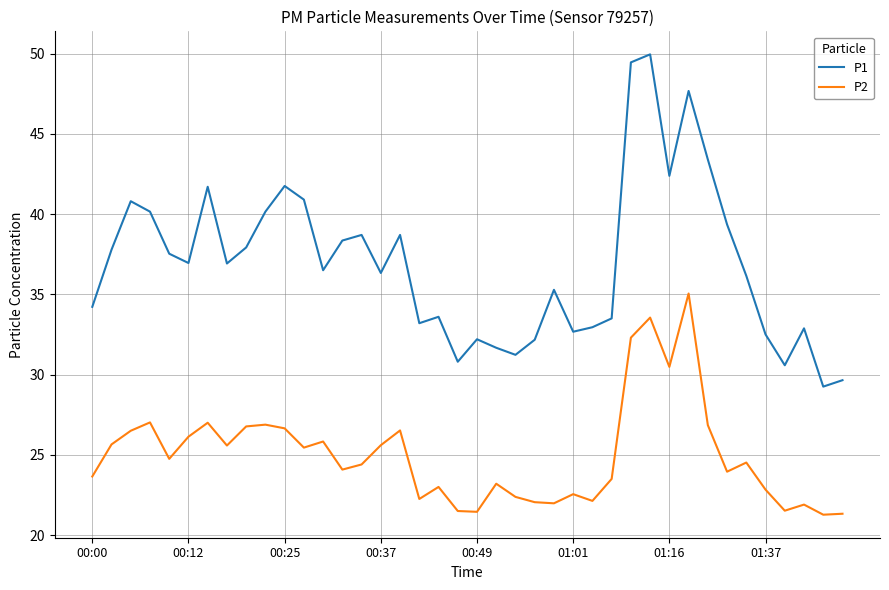

Which series has the widest spread of values?

P1